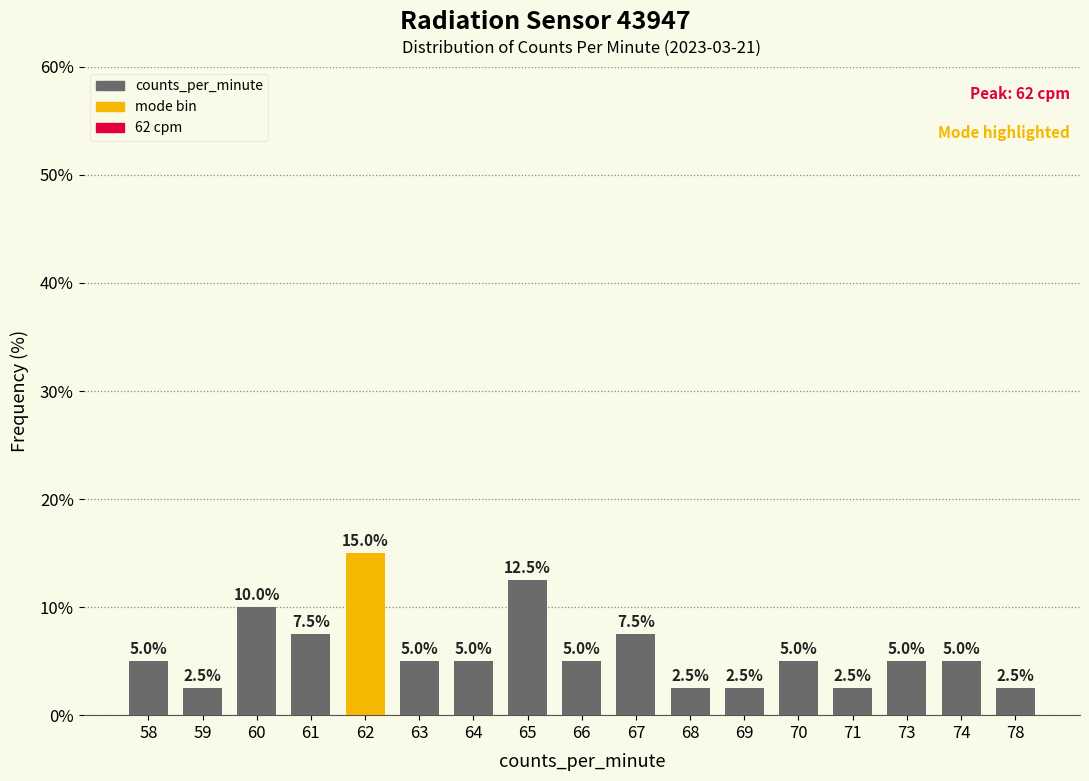

Reading left to right, what are all the values shown in this chart?

5.0	2.5	10.0	7.5	15.0	5.0	5.0	12.5	5.0	7.5	2.5	2.5	5.0	2.5	5.0	5.0	2.5